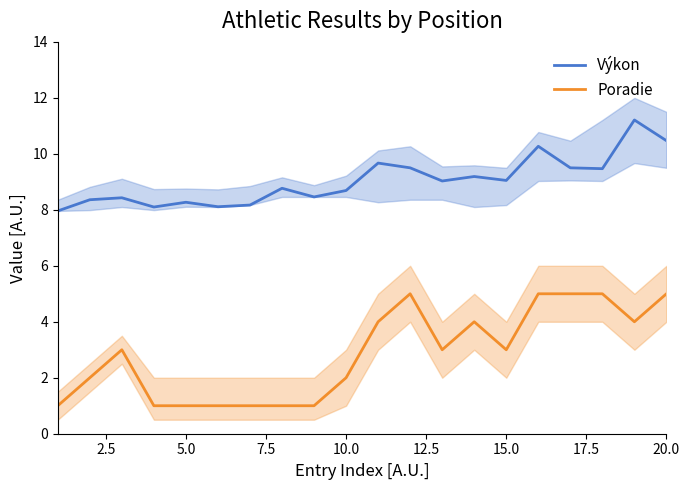

What is the minimum value for Poradie?

1.0